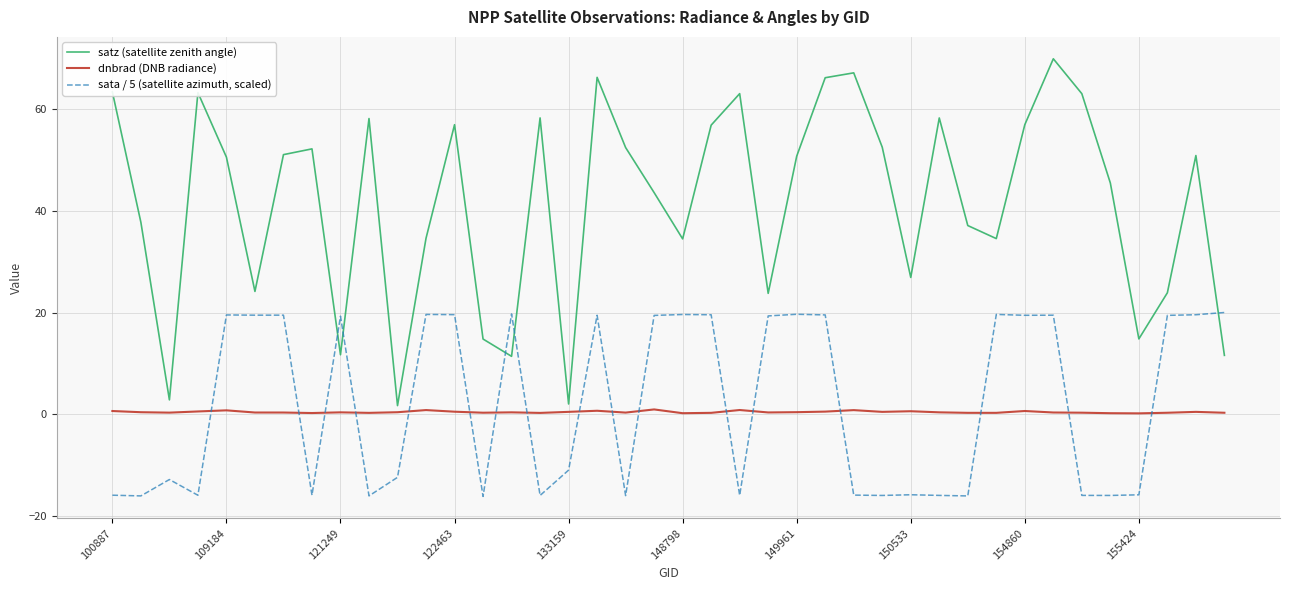

Which series has the largest total across all categories?

satz (satellite zenith angle)